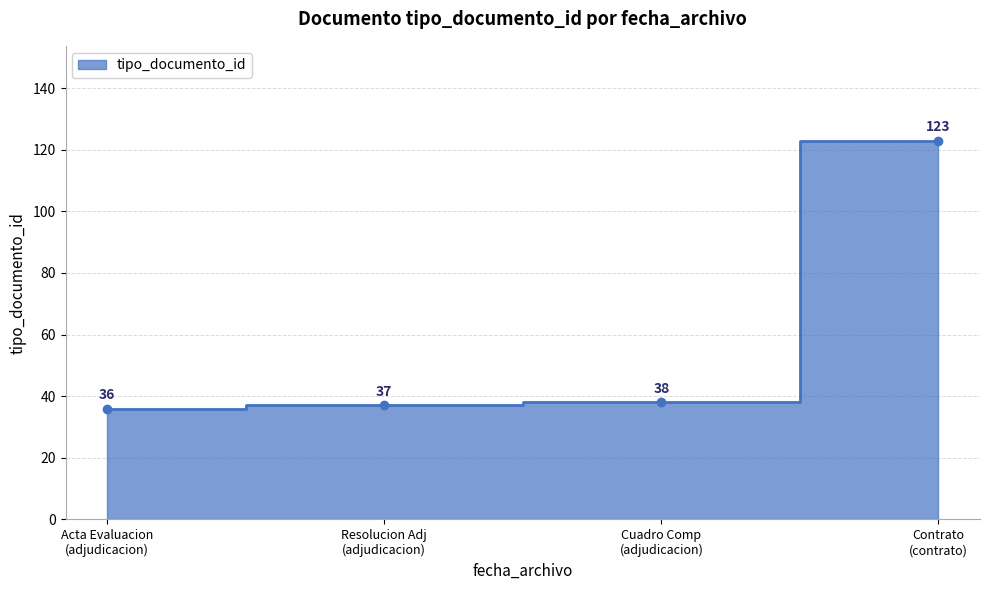

Does the chart display data point markers on the line(s)?

Yes